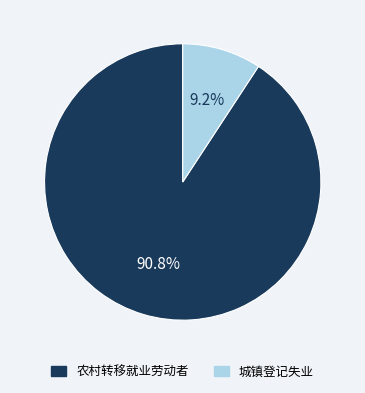

How much of the chart is everything except 城镇登记失业?

90.8%